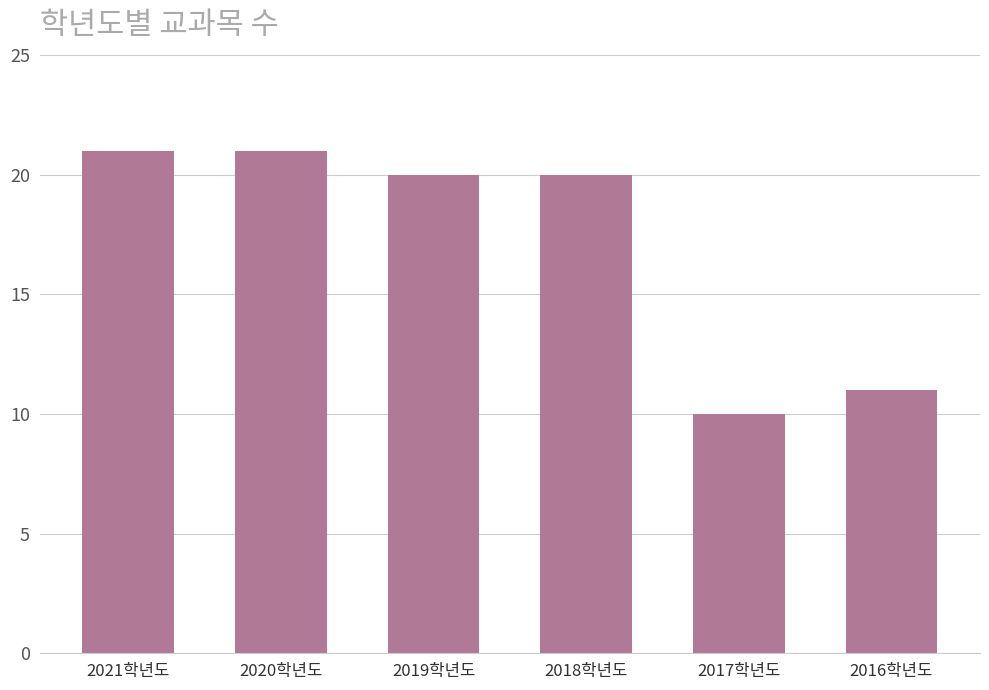

True or false: the data shows 37 at 2020학년도.

False